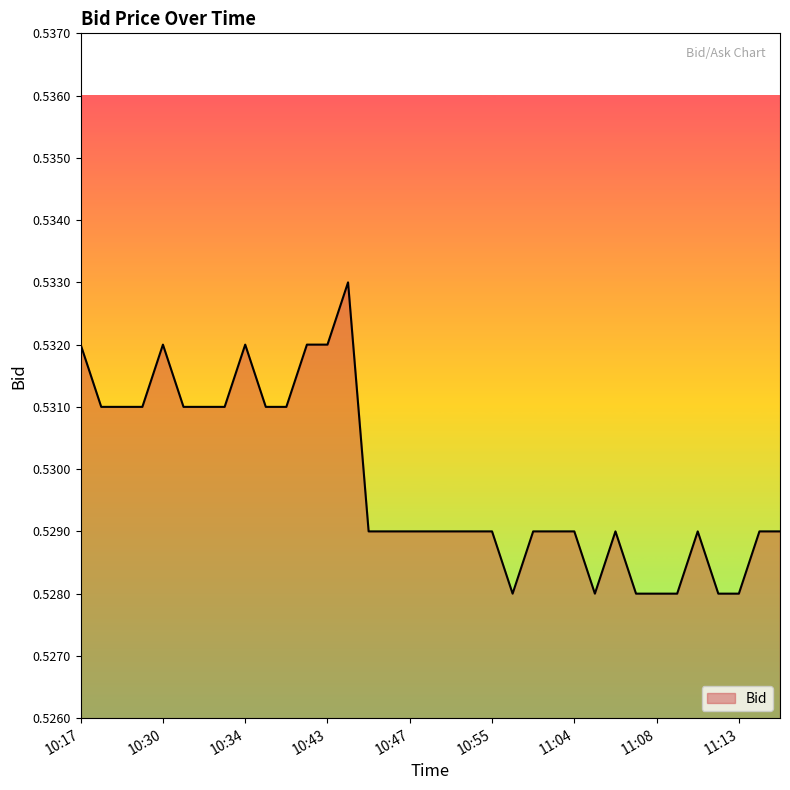

True or false: the data shows 0.8 at 10:30.

False